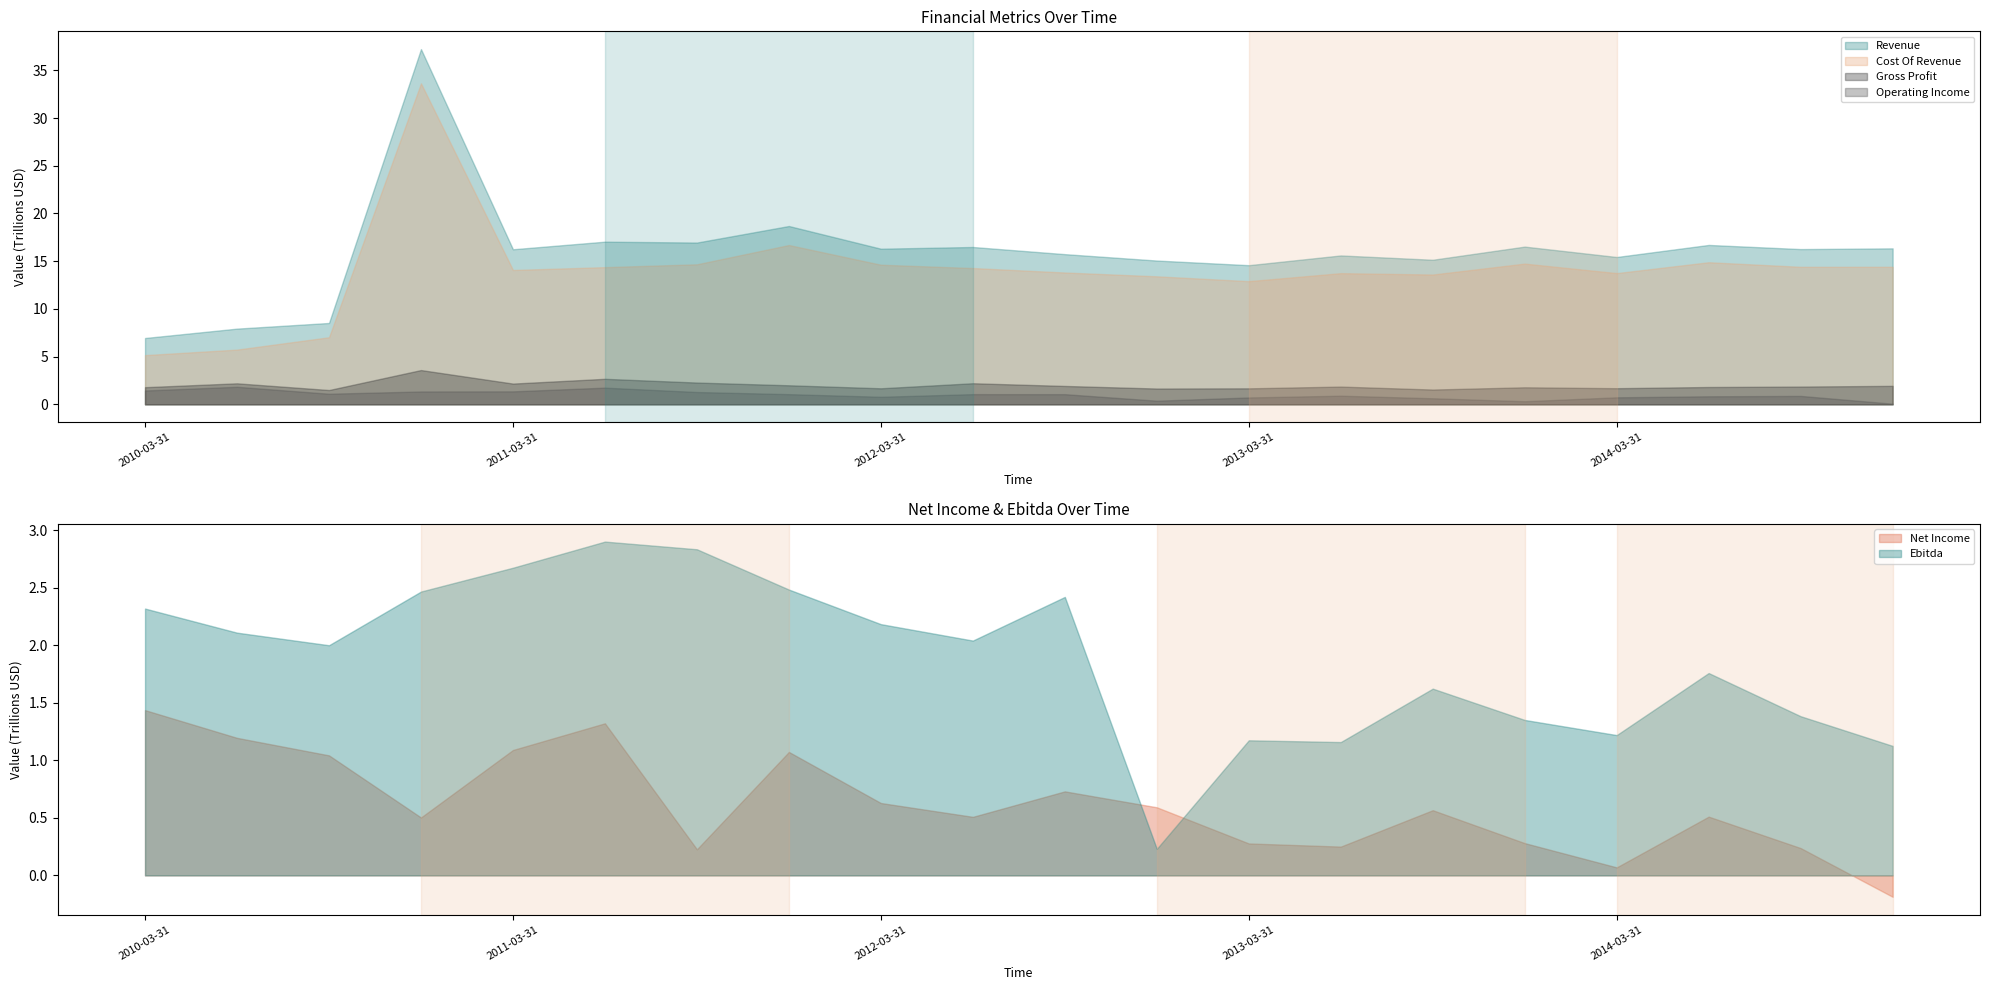

At 2013-06-30, list the series in order from largest to smallest.

Revenue, Cost Of Revenue, Gross Profit, Ebitda, Operating Income, Net Income